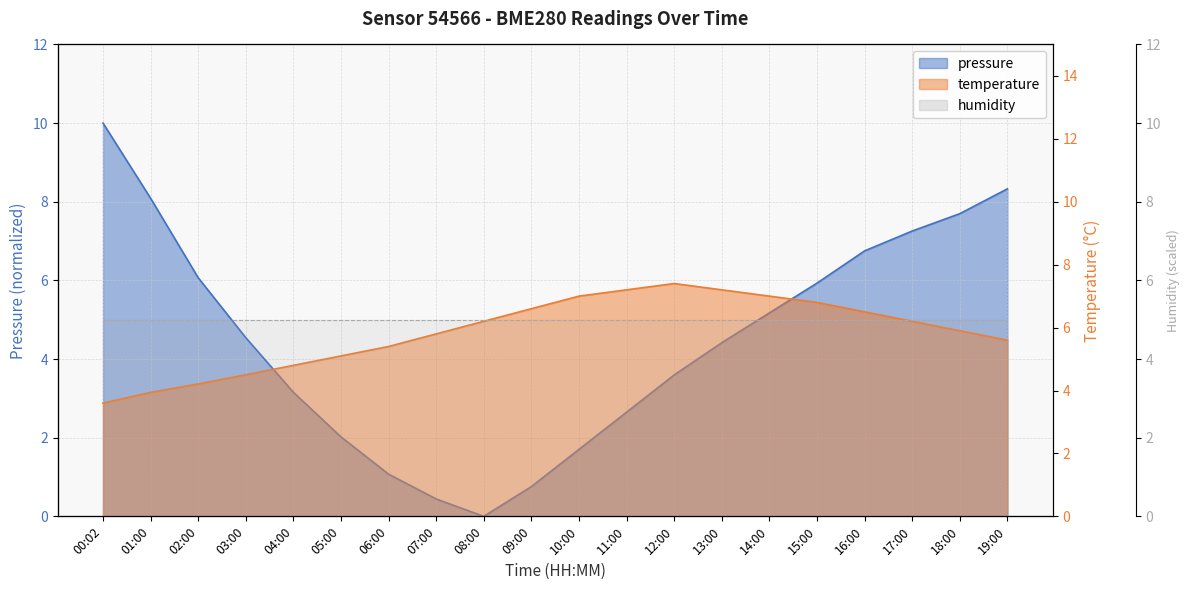

Between which two adjacent categories do temperature and pressure first intersect?

03:00 and 04:00